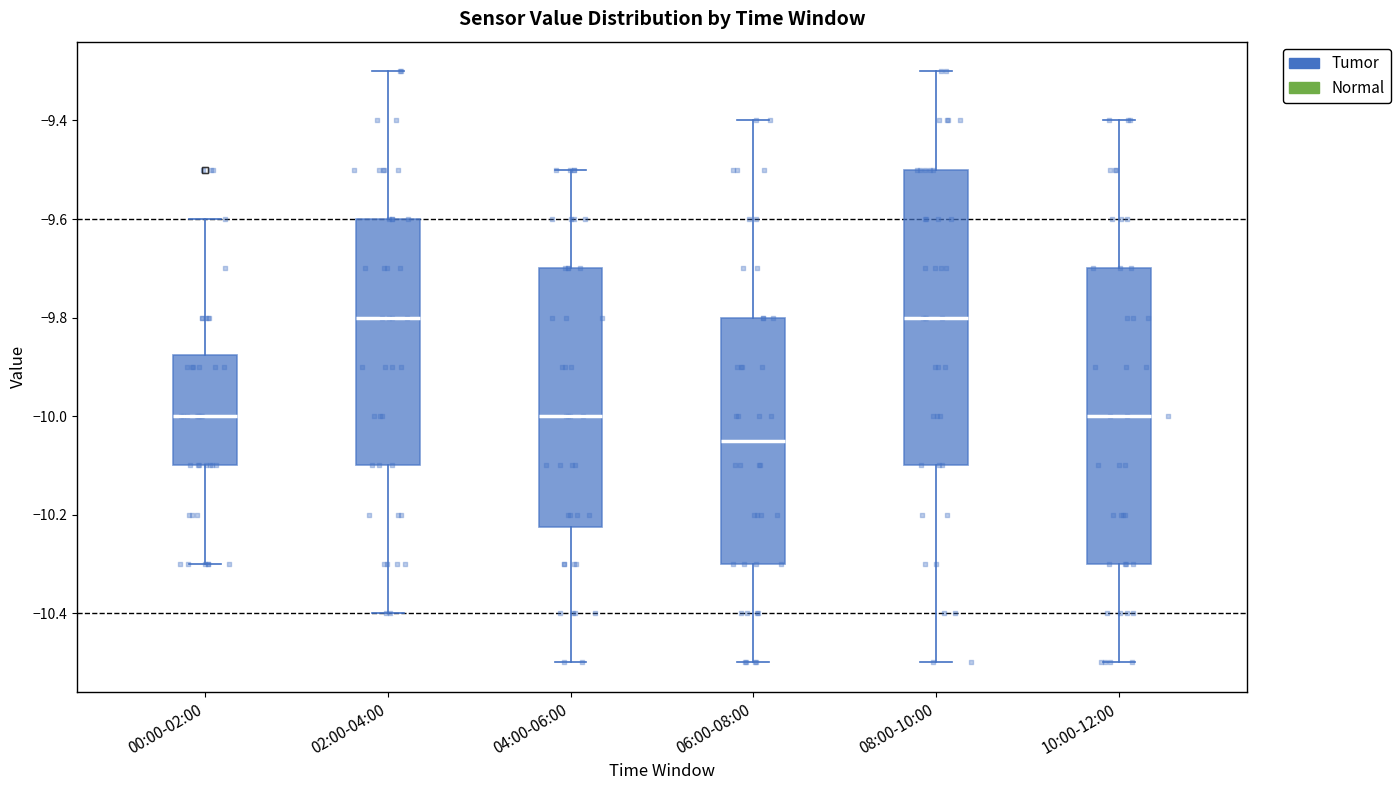

Reading left to right, transcribe this box plot: for each box, give where its median line is, the range the box spans, and where its two whiskers end, as read against the y-axis. The values are not printed on the chart, so give them approximately, as read against the axis.

00:00-02:00: median -10.00, box -10.10 to -9.88, whiskers -10.30 to -9.60
02:00-04:00: median -9.80, box -10.10 to -9.60, whiskers -10.40 to -9.30
04:00-06:00: median -10.00, box -10.22 to -9.70, whiskers -10.50 to -9.50
06:00-08:00: median -10.04, box -10.30 to -9.80, whiskers -10.50 to -9.40
08:00-10:00: median -9.80, box -10.10 to -9.50, whiskers -10.50 to -9.30
10:00-12:00: median -10.00, box -10.30 to -9.70, whiskers -10.50 to -9.40